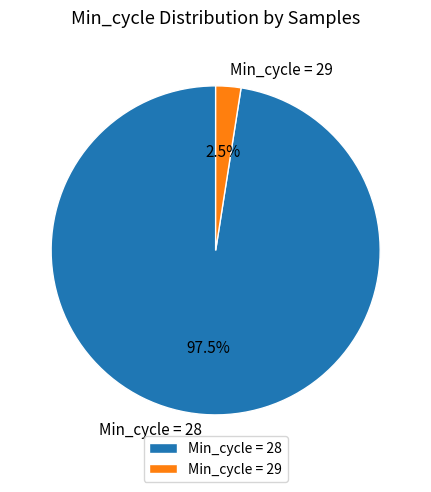

Rank the categories by value from highest to lowest.

Min_cycle = 28, Min_cycle = 29